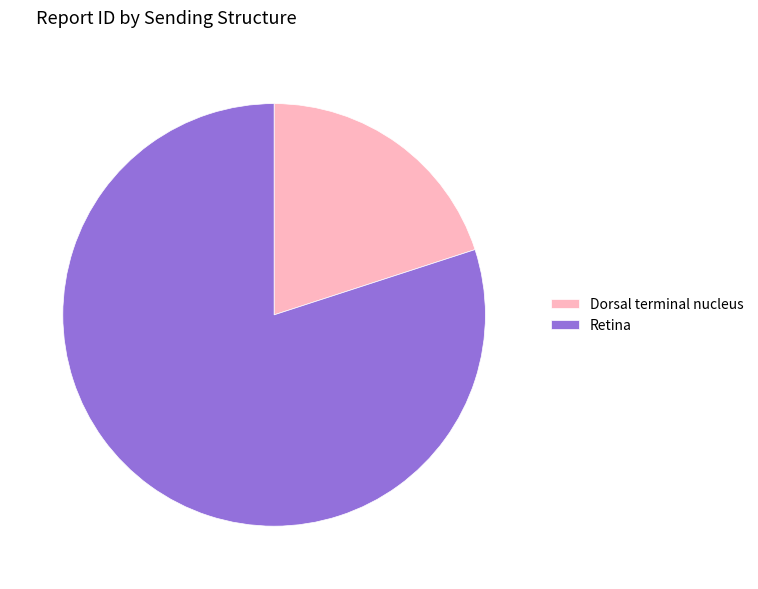

Between Retina and Dorsal terminal nucleus, which is larger?

Retina